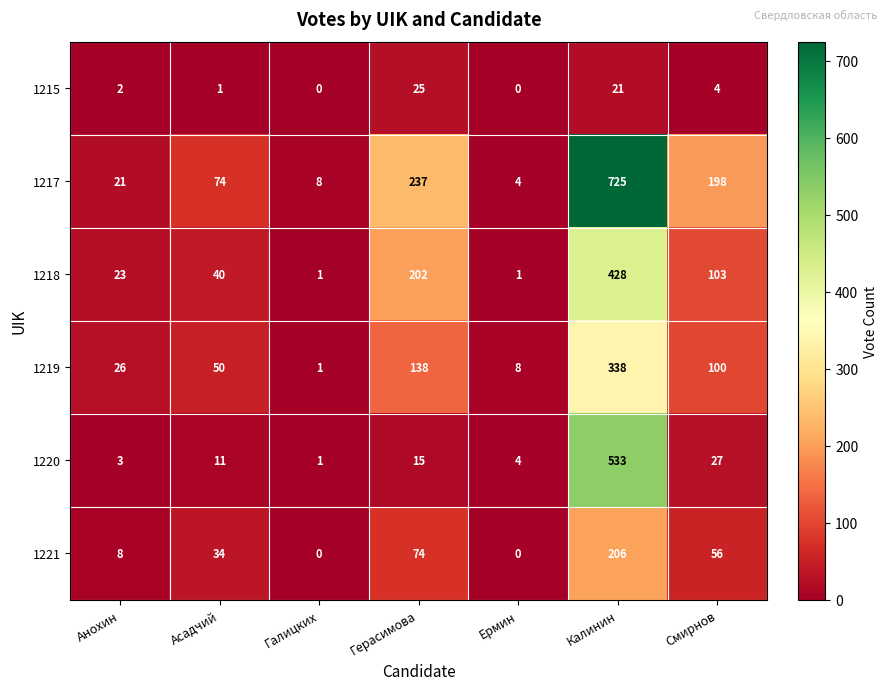

How many series are shown in this chart?

6